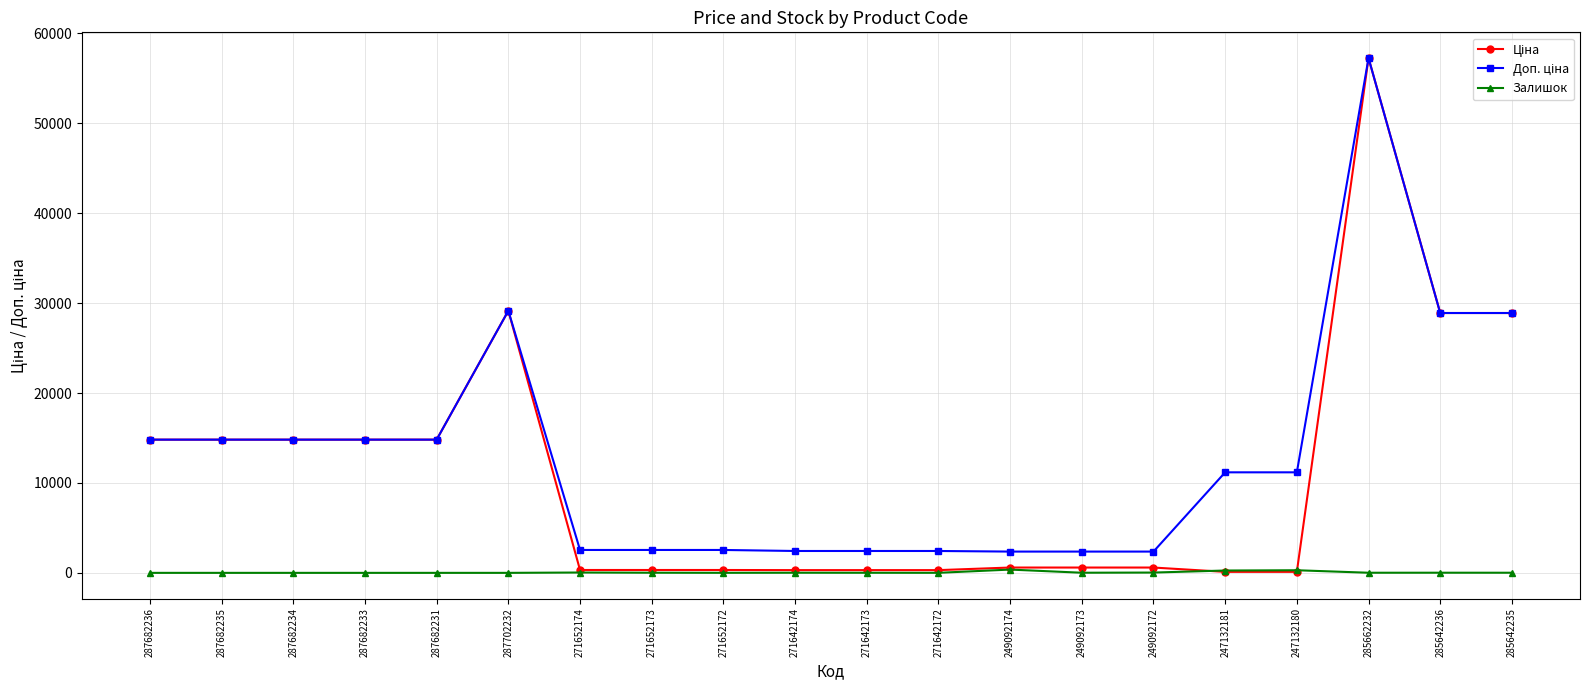

What is the spread (max minus min) of values at 287682233?

14817.6